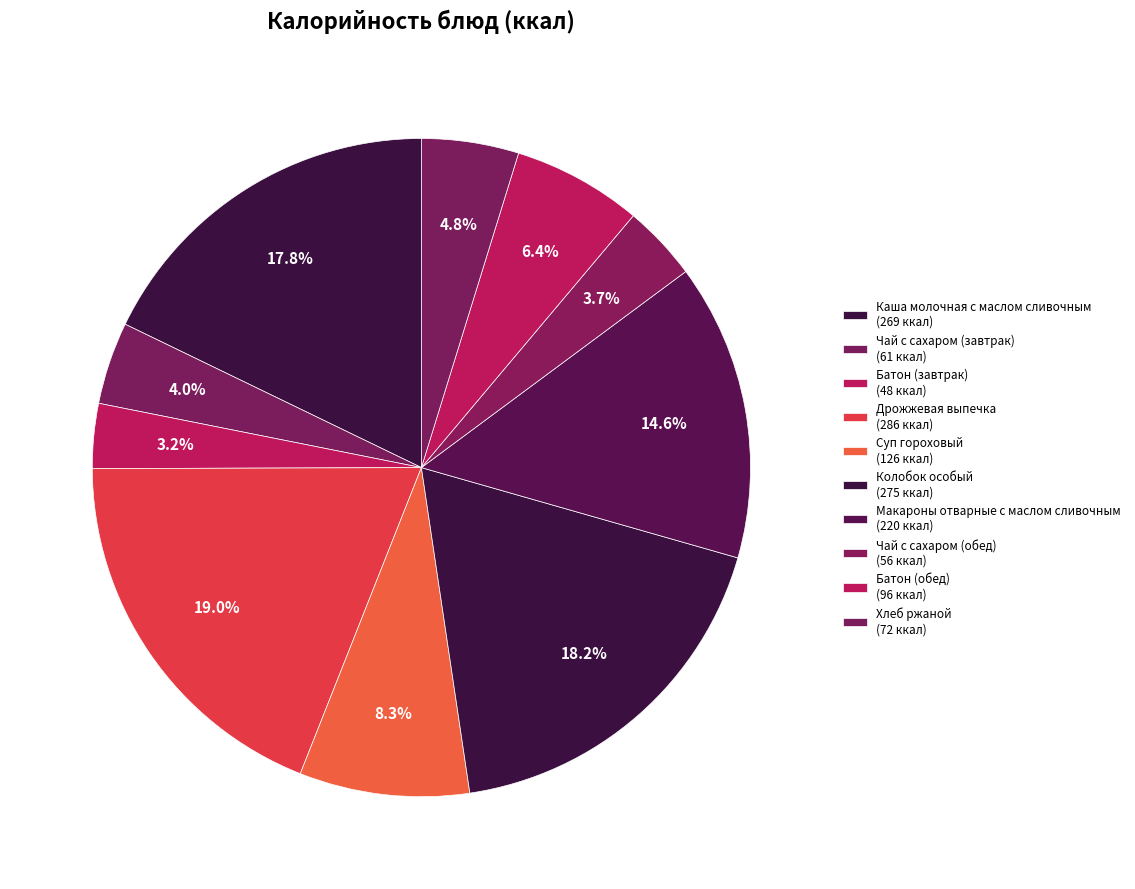

How many segments does this pie chart have?

10